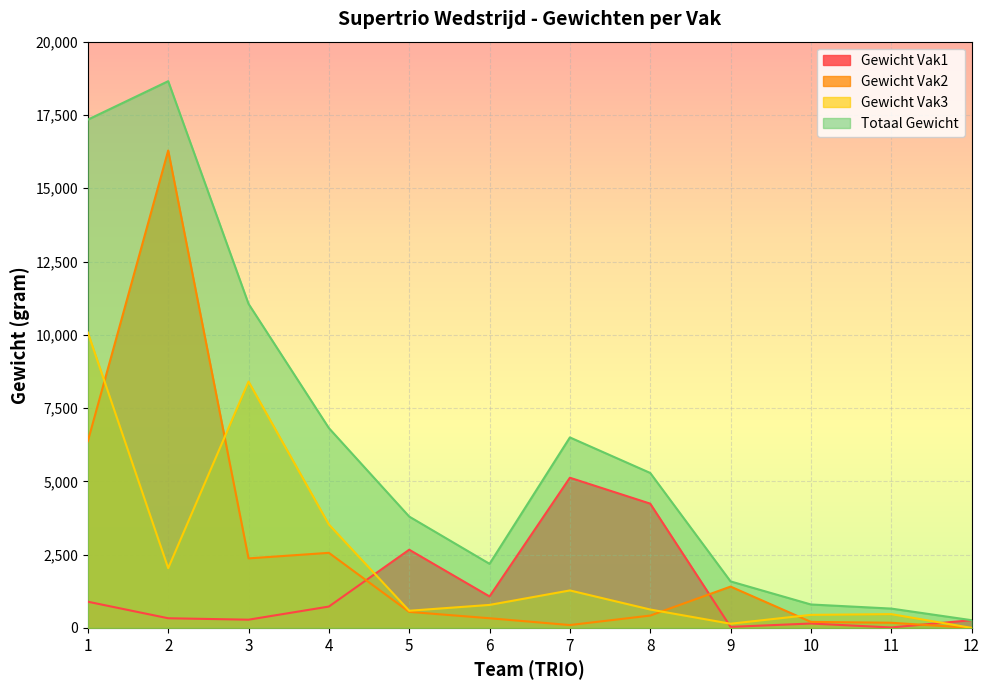

Which category has the lowest value across all series?

12